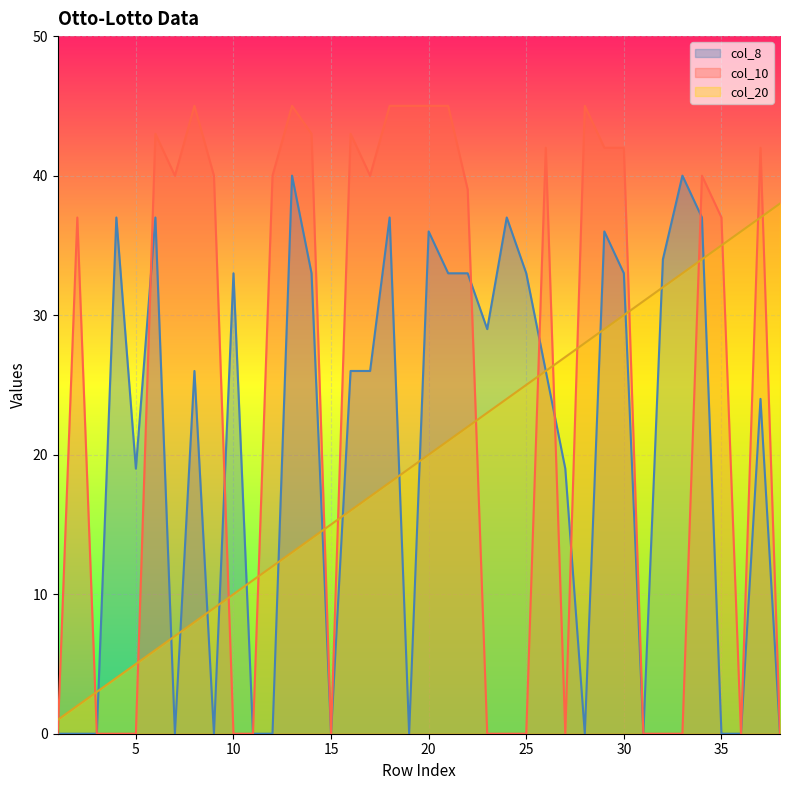

Reading right to left, list all the values displayed in this chart.

col_20: 38=38	37=37	36=36	35=35	34=34	33=33	32=32	31=31	30=30	29=29	28=28	27=27	26=26	25=25	24=24	23=23	22=22	21=21	20=20	19=19	18=18	17=17	16=16	15=15	14=14	13=13	12=12	11=11	10=10	9=9	8=8	7=7	6=6	5=5	4=4	3=3	2=2	1=1
col_8: 38=0	37=24	36=0	35=0	34=37	33=40	32=34	31=0	30=33	29=36	28=0	27=19	26=26	25=33	24=37	23=29	22=33	21=33	20=36	19=0	18=37	17=26	16=26	15=0	14=33	13=40	12=0	11=0	10=33	9=0	8=26	7=0	6=37	5=19	4=37	3=0	2=0	1=0
col_10: 38=0	37=42	36=0	35=37	34=40	33=0	32=0	31=0	30=42	29=42	28=45	27=0	26=42	25=0	24=0	23=0	22=39	21=45	20=45	19=45	18=45	17=40	16=43	15=0	14=43	13=45	12=40	11=0	10=0	9=40	8=45	7=40	6=43	5=0	4=0	3=0	2=37	1=0